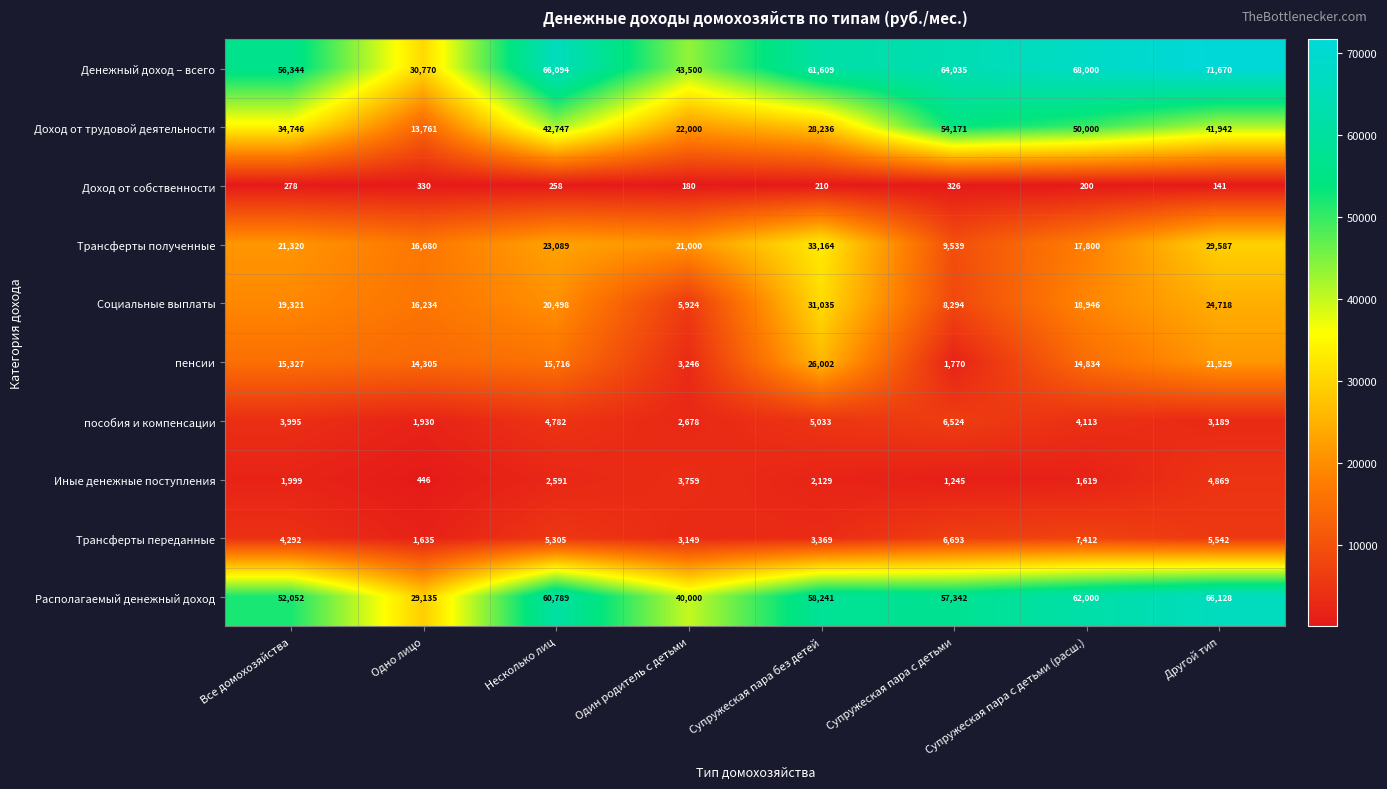

The value of Доход от собственности at Один родитель с детьми is 318. True or false?

False